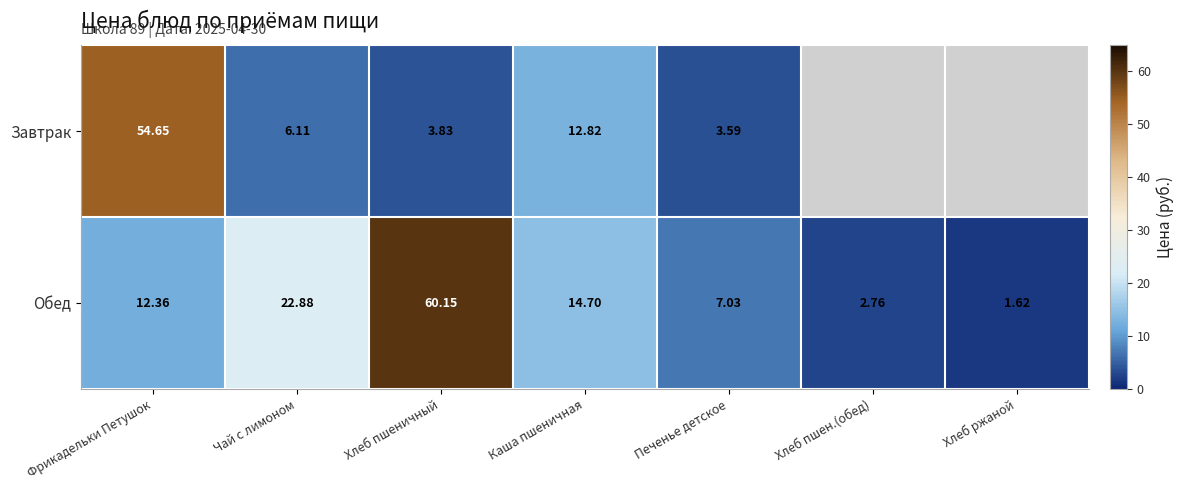

What is the minimum value shown in the chart?

1.6